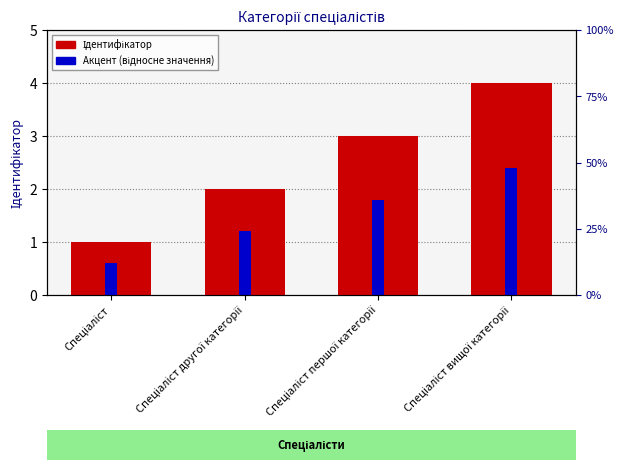

Reading left to right, list all the values displayed in this chart.

Ідентифікатор: 1.0	2.0	3.0	4.0
Акцент (відносне значення): 0.6	1.2	1.8	2.4